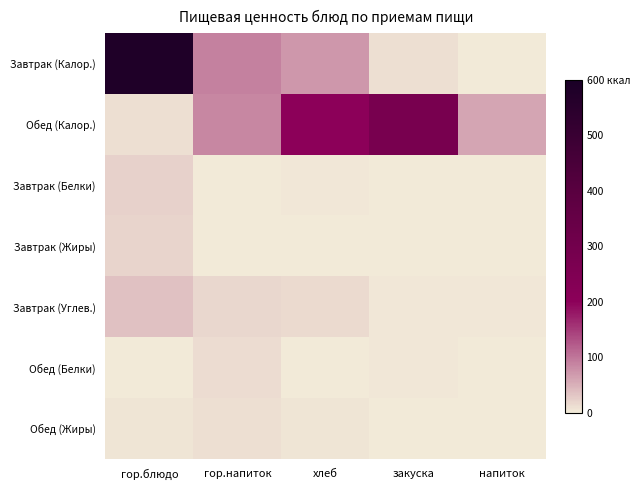

List the series in order of their peak value, highest first.

Завтрак (Калор.), Обед (Калор.), Завтрак (Углев.), Завтрак (Белки), Завтрак (Жиры), Обед (Белки), Обед (Жиры)